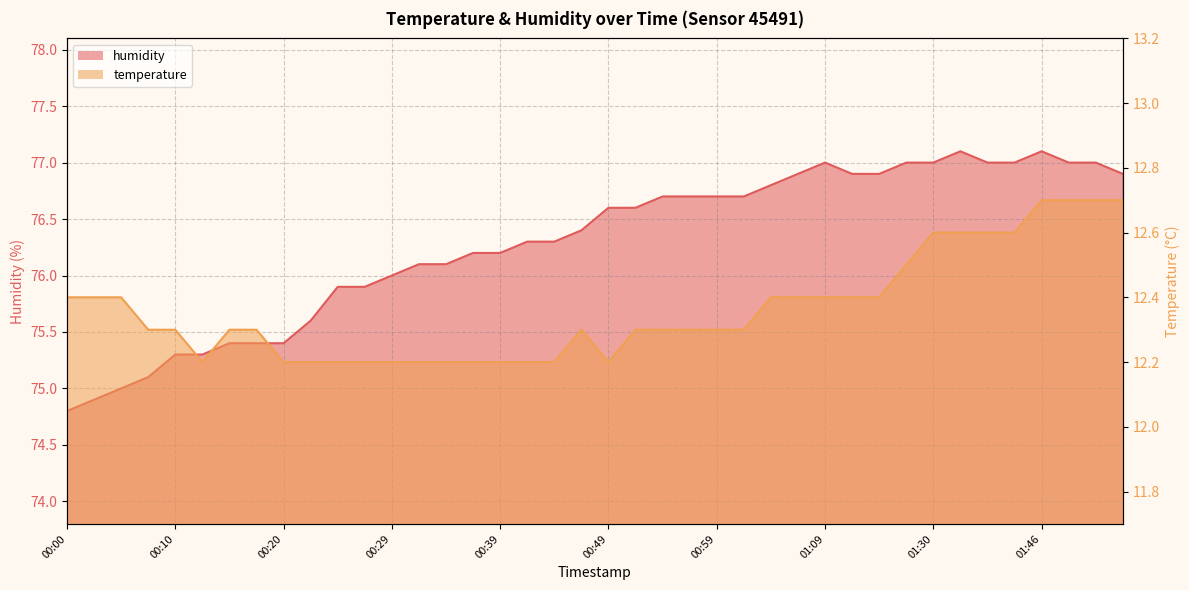

At how many categories does at least one series exceed 75?

37